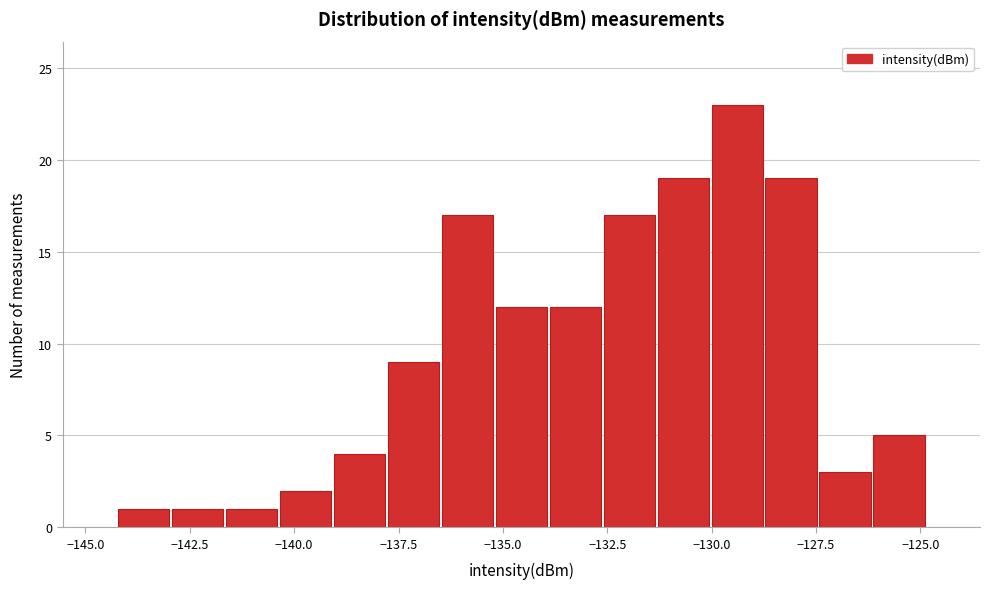

Around what value on the x-axis is the tallest bar? Give the approximate position of its centre, as read against the axis.

-129.5